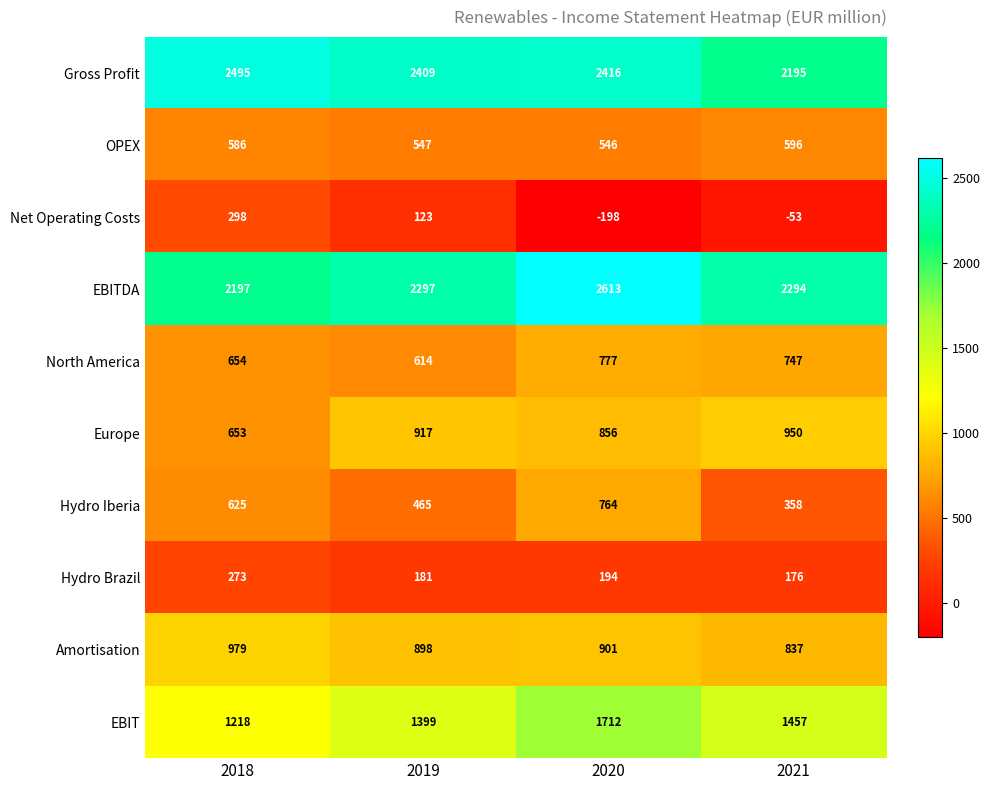

What is the spread (max minus min) of values at 2018?

2222